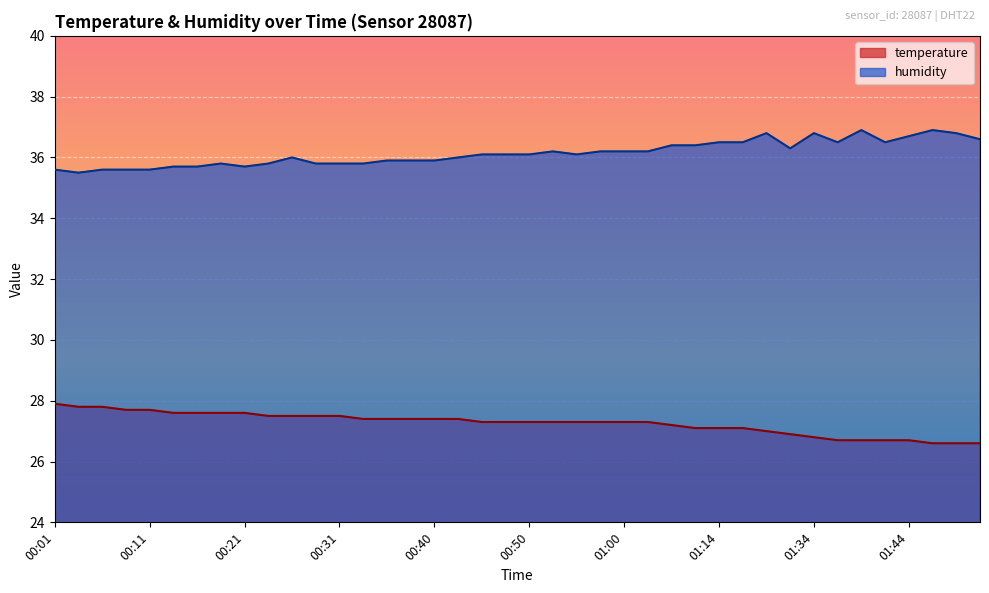

How many values in the humidity series exceed 36?

22